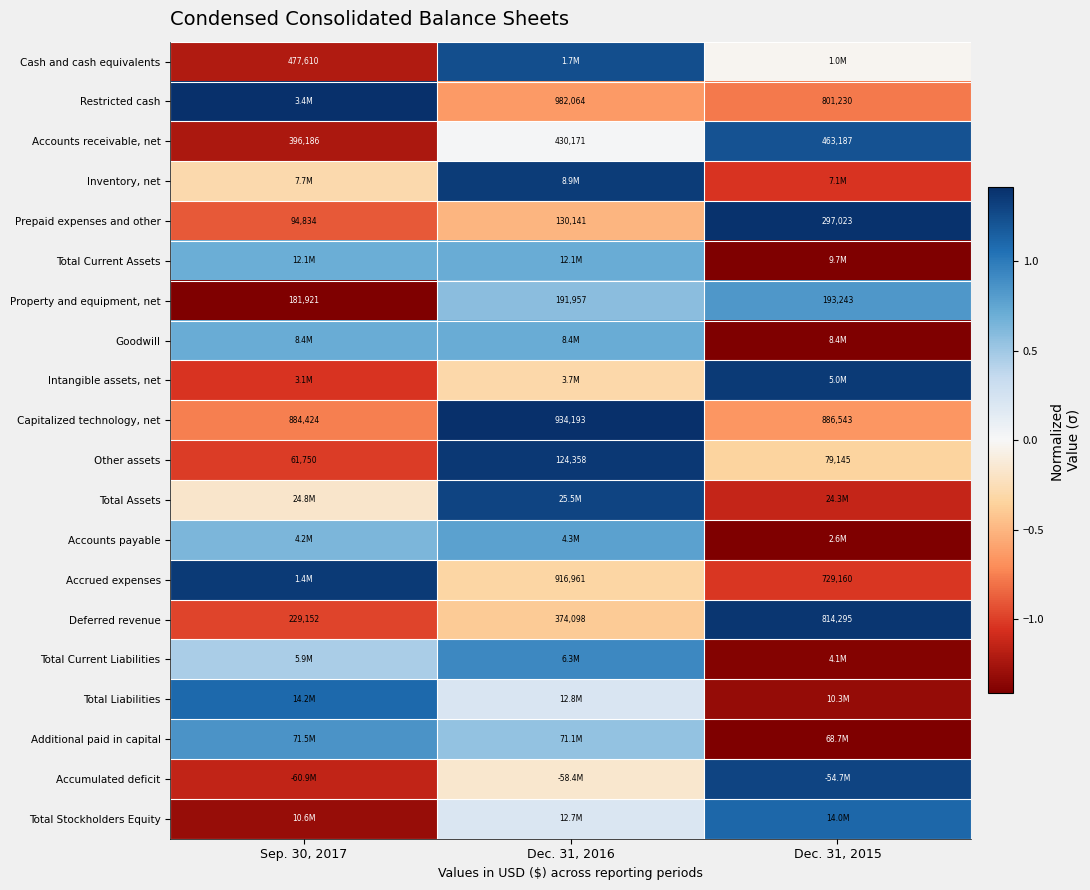

How many values in Prepaid expenses and other are above zero?

1